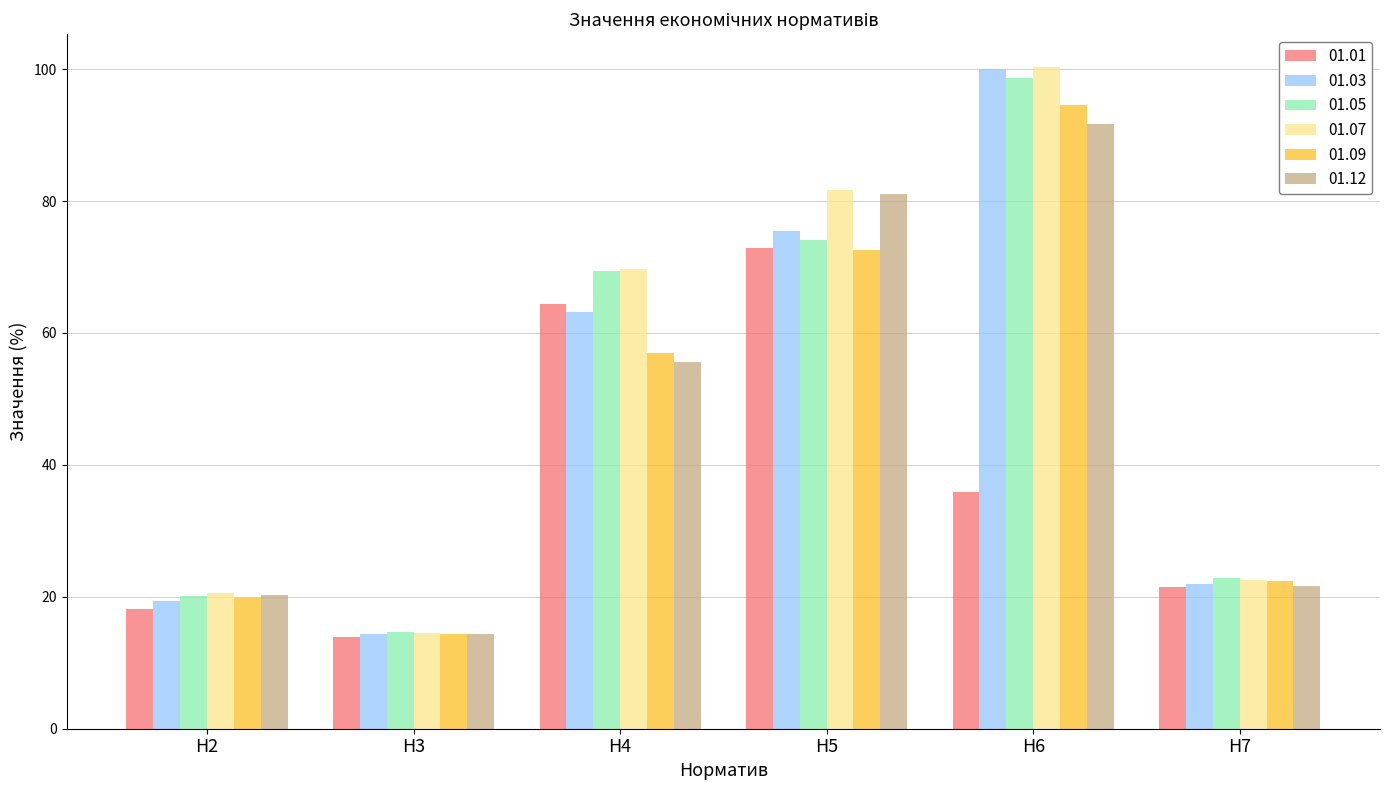

What are all the series names shown in the legend?

01.01, 01.03, 01.05, 01.07, 01.09, 01.12